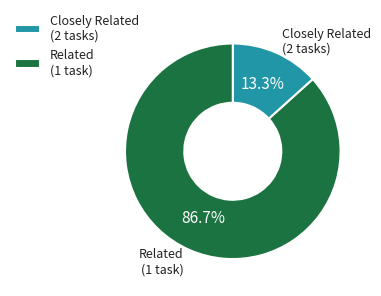

Combined, do Related (1 task) and Closely Related (2 tasks) account for over 50%?

Yes